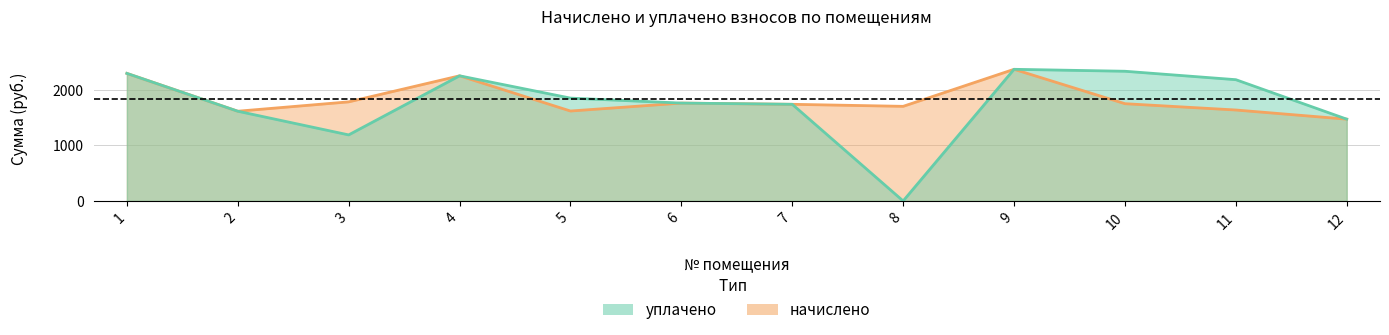

True or false: уплачено and начислено intersect in this chart.

False